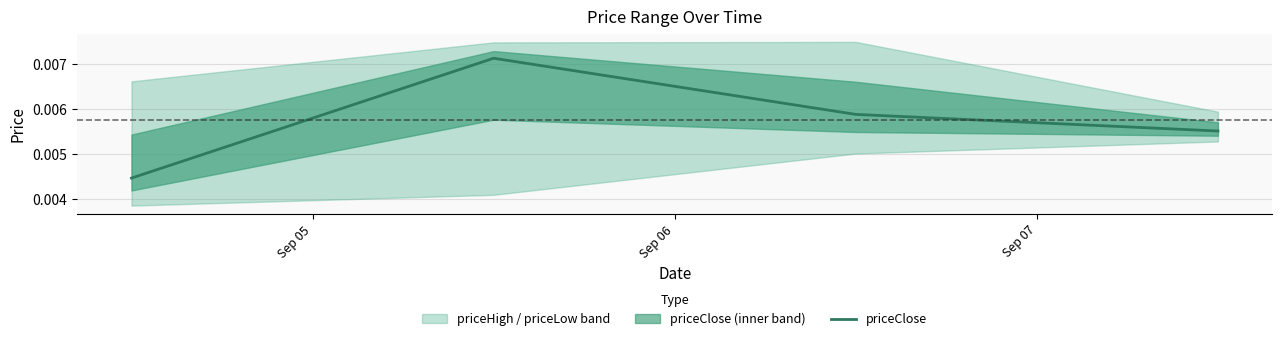

Count the number of categories in the chart.

4